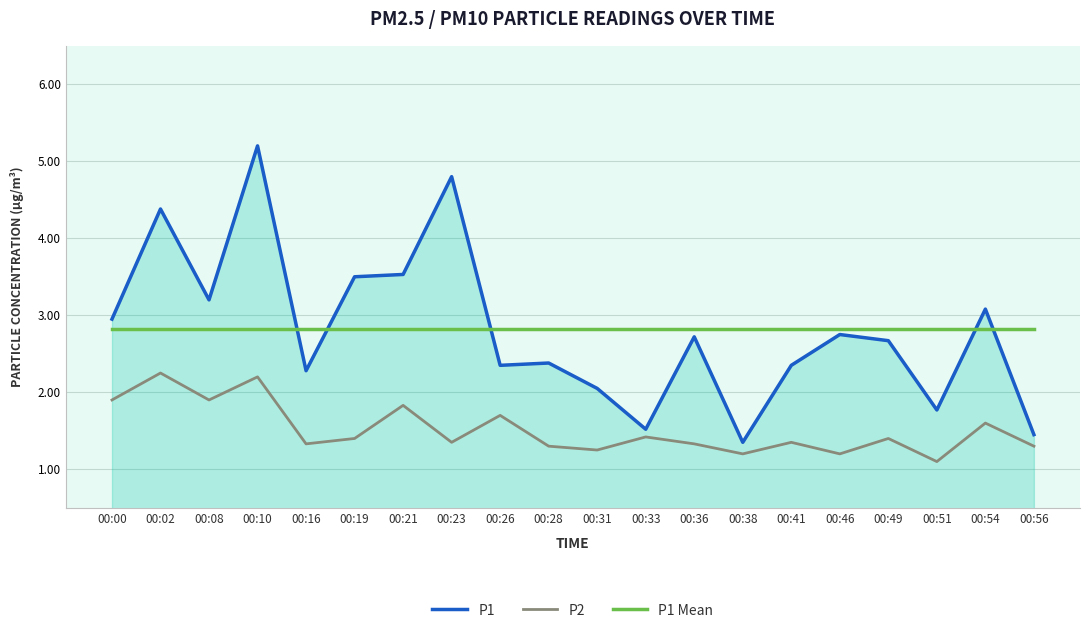

What is the total value across all series at 00:46?

6.8